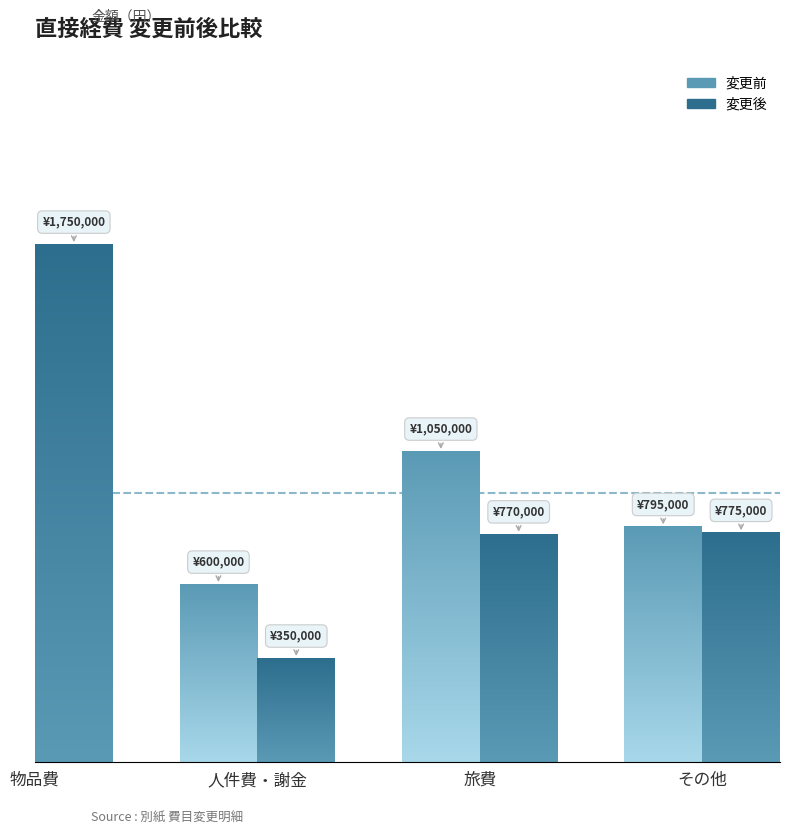

List the series in order of their peak value, lowest first.

変更前, 変更後